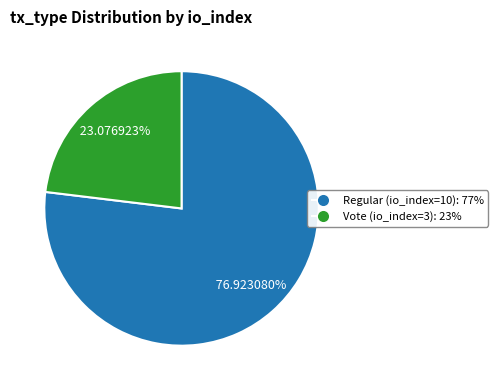

How many segments does this pie chart have?

2